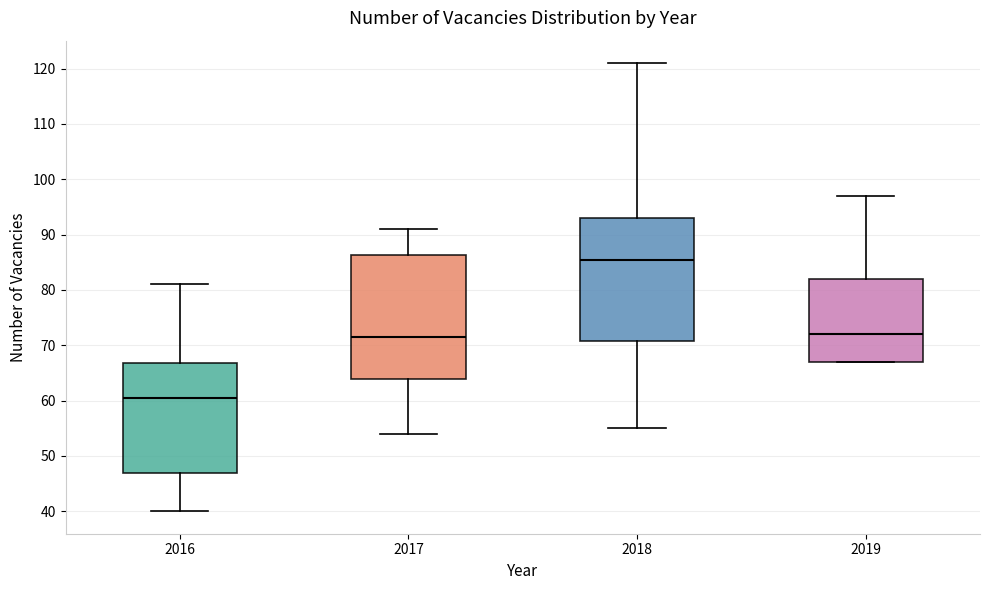

Reading left to right, transcribe this box plot: for each box, give where its median line is, the range the box spans, and where its two whiskers end, as read against the y-axis. The values are not printed on the chart, so give them approximately, as read against the axis.

2016: median 61, box 47 to 67, whiskers 40 to 81
2017: median 72, box 64 to 86, whiskers 54 to 91
2018: median 86, box 71 to 93, whiskers 55 to 121
2019: median 72, box 67 to 82, whiskers 67 to 97